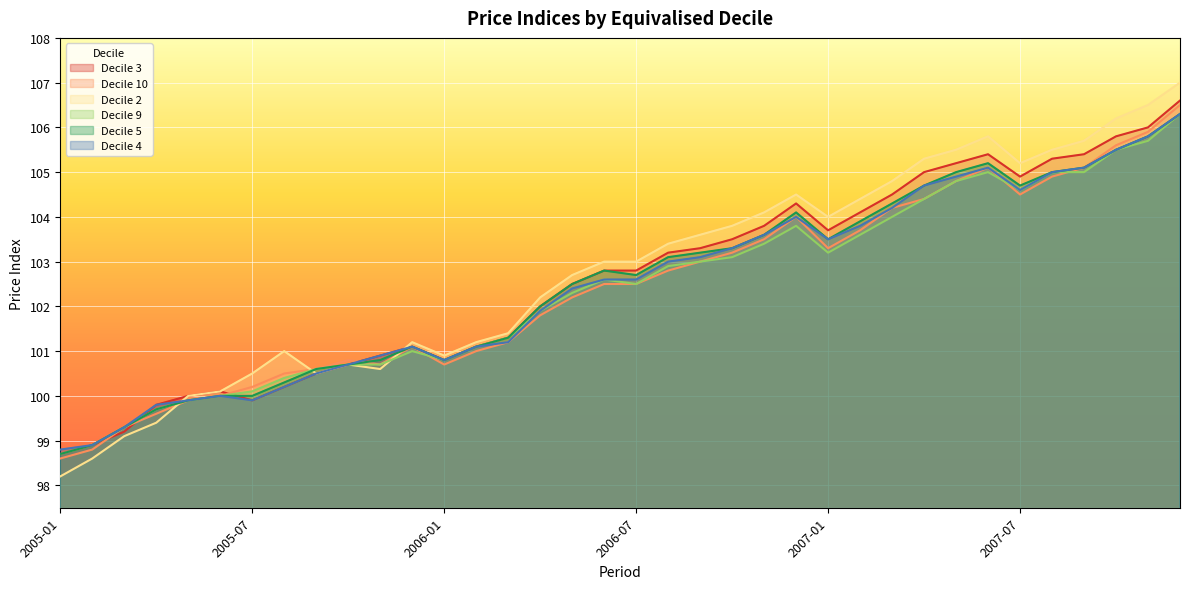

What is the maximum value shown in the chart?

107.0